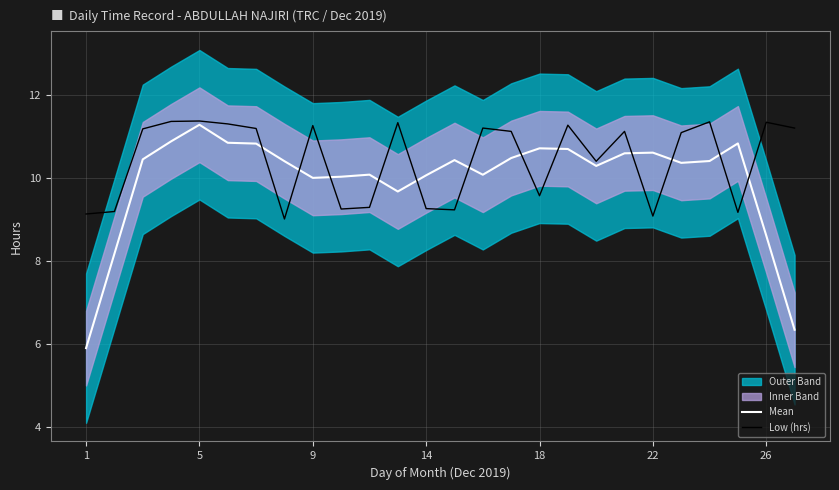

Is it true that Low (hrs) equals 2.4 at 18?

False